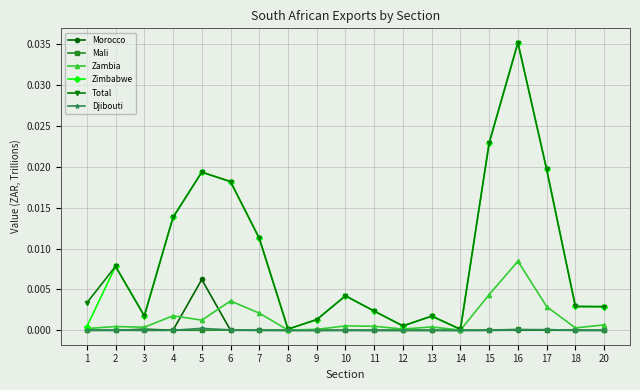

At which category does Total reach its first local valley?

3